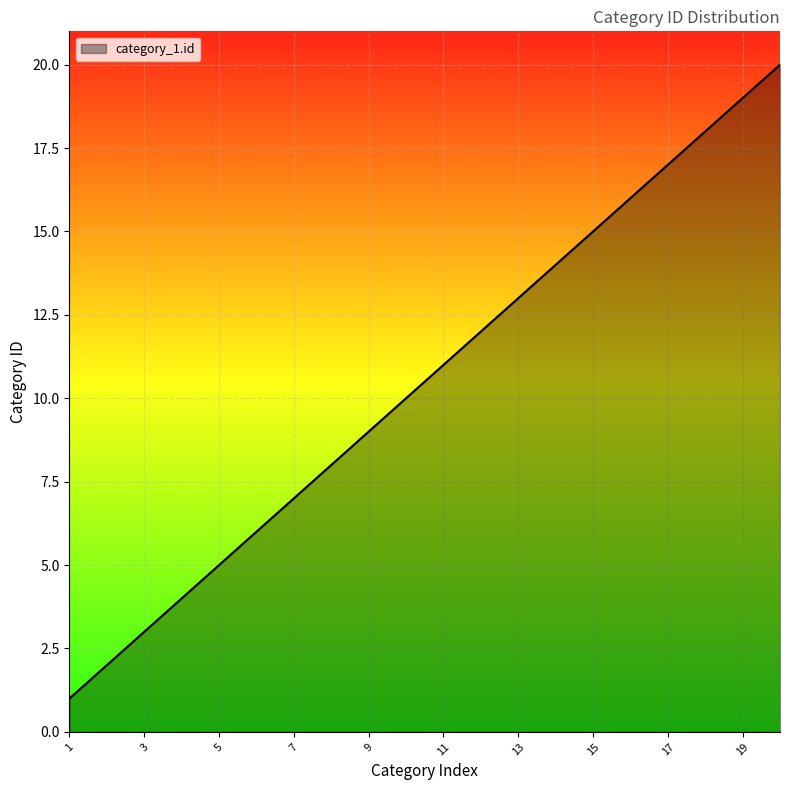

What is the difference between the maximum and minimum values?

19